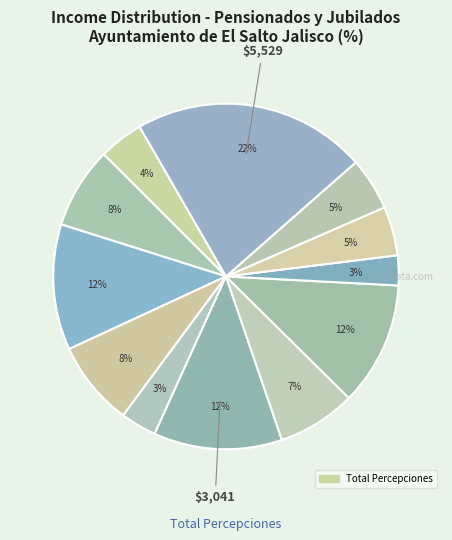

How many segments does this pie chart have?

12